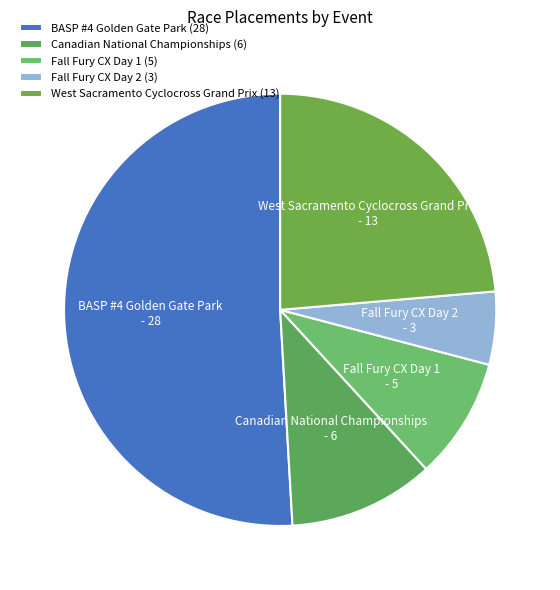

How many segments does this pie chart have?

5